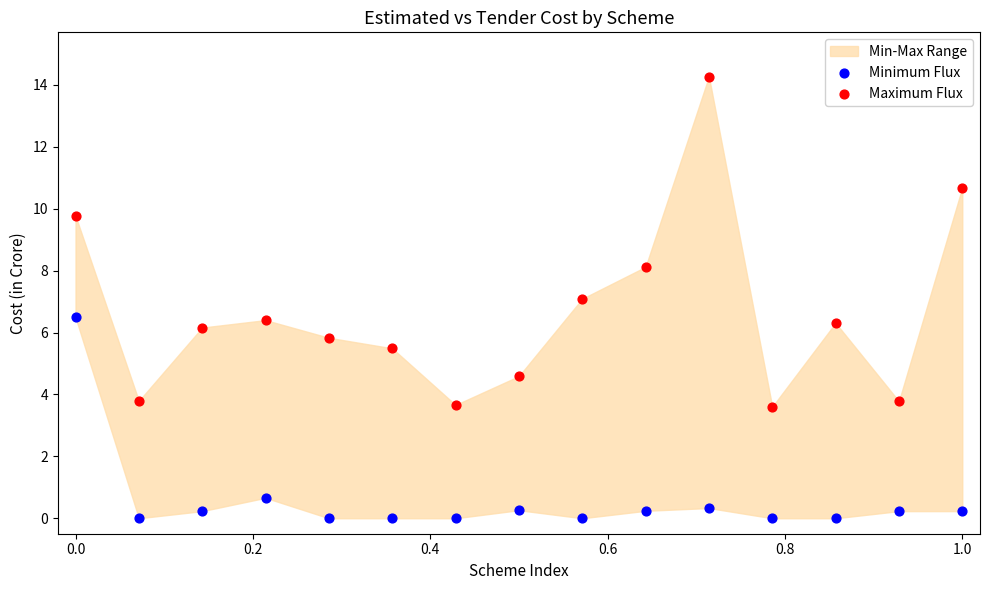

Which series reaches the minimum Y coordinate?

Minimum Flux